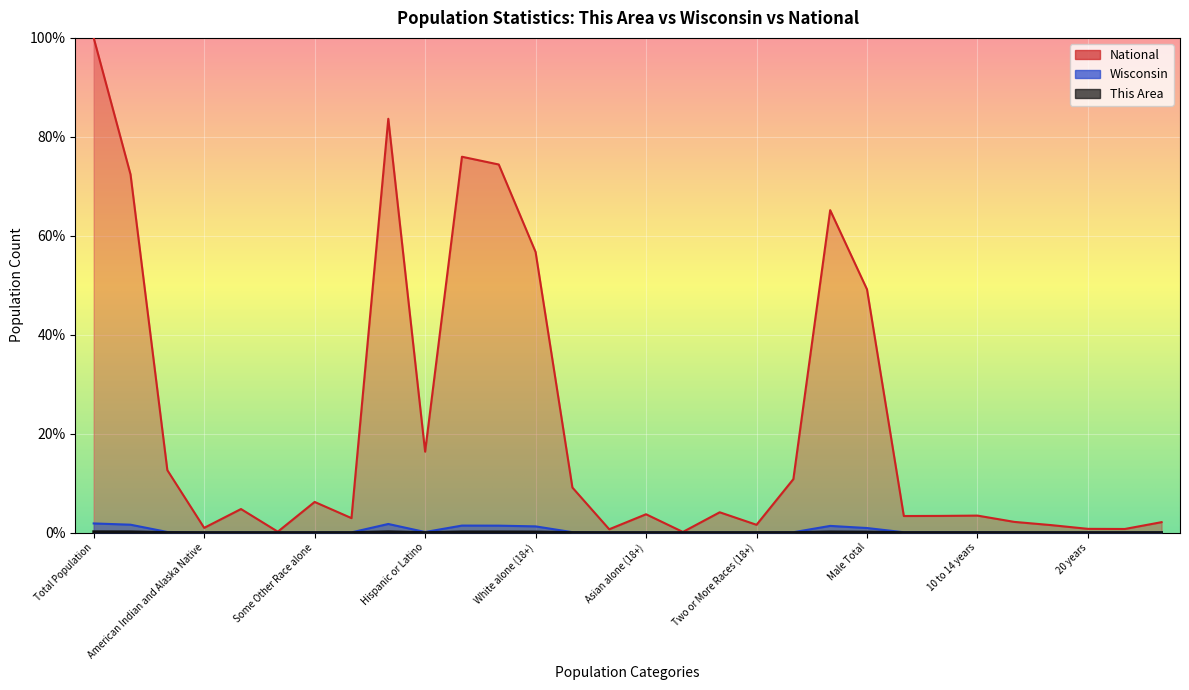

What is the spread (max minus min) of values at Some Other Race alone (18+)?

4.1